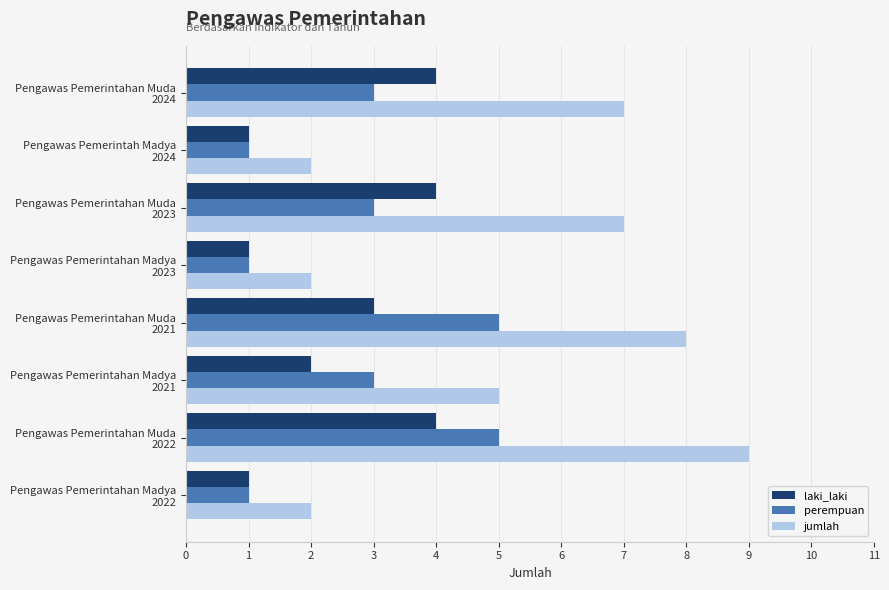

Which series has the largest total across all categories?

jumlah